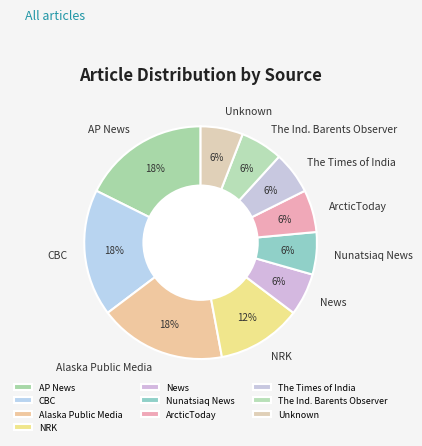

Between CBC and The Ind. Barents Observer, which is larger?

CBC